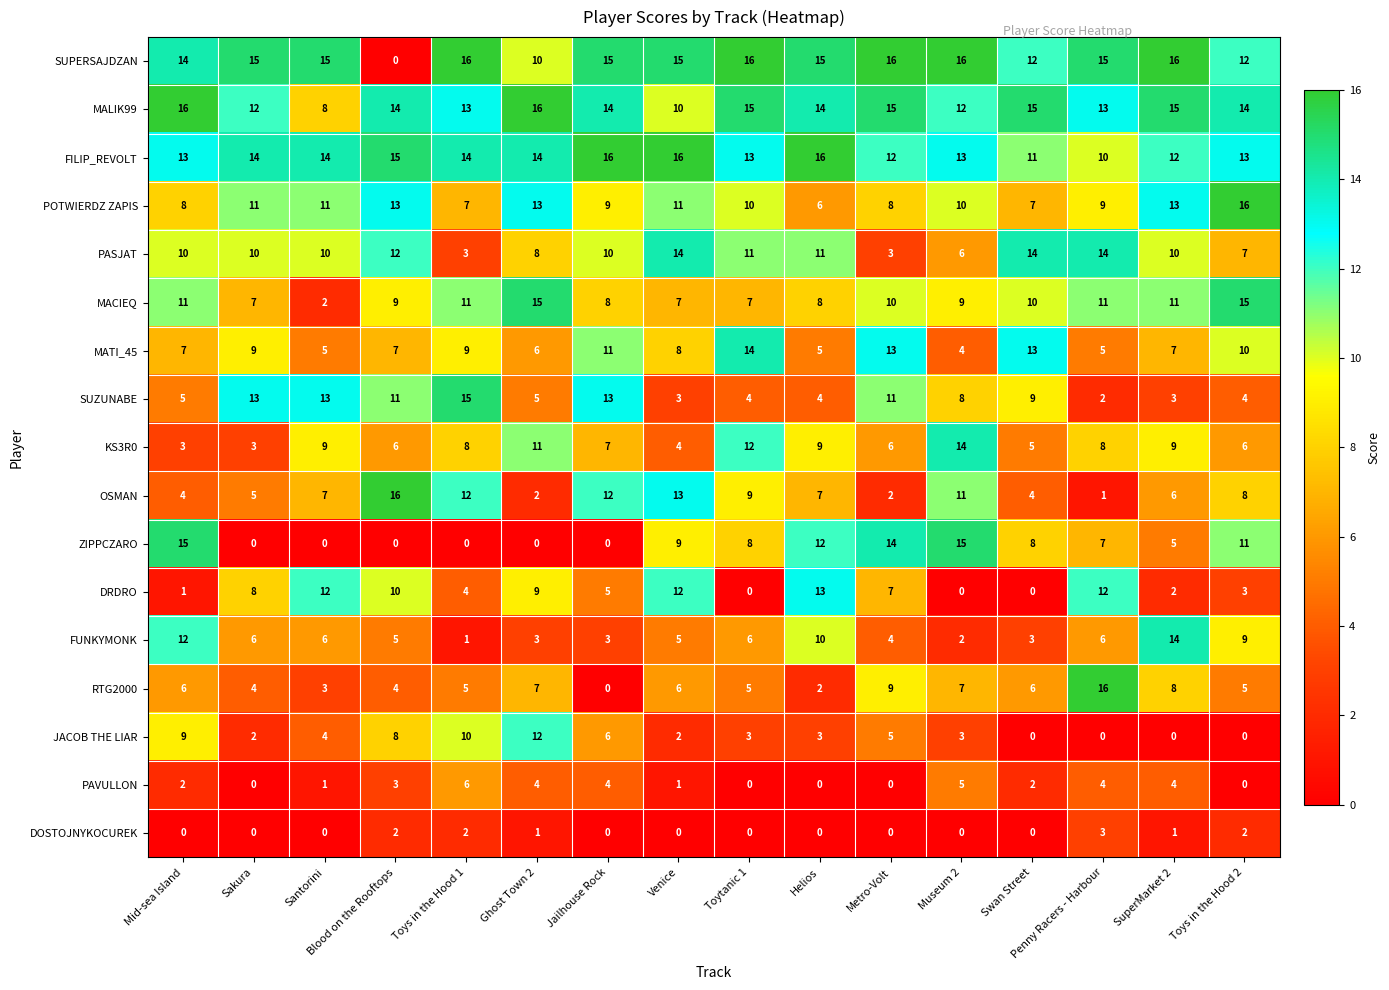

At how many categories does at least one series exceed 8?

16